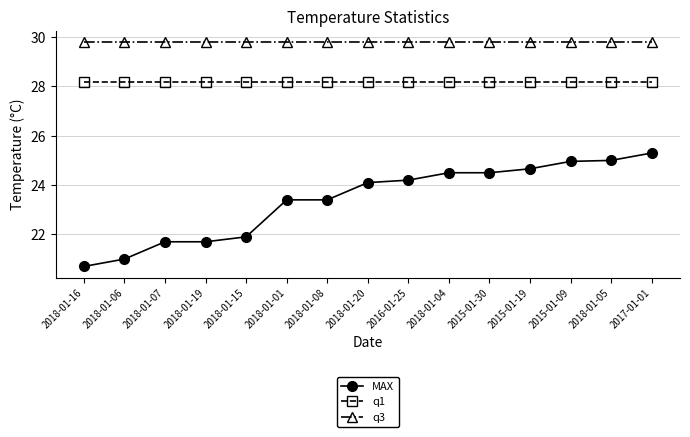

What is the value of the q3 point at the 11th from the left?

29.8